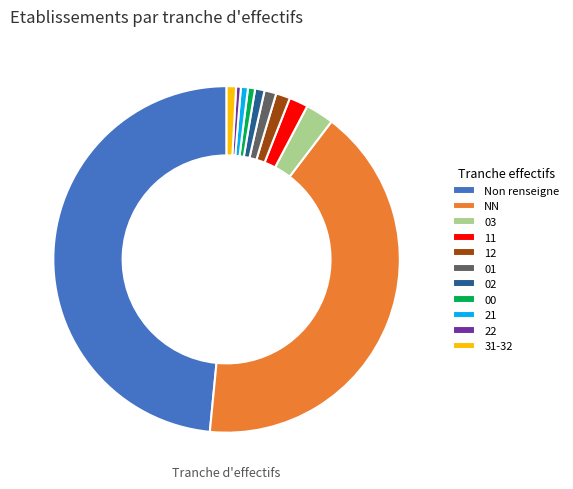

Which slice is the largest?

Non renseigne